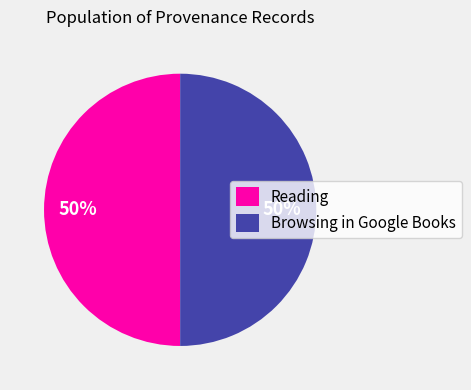

To the nearest percent, what portion does Browsing in Google Books represent?

50%